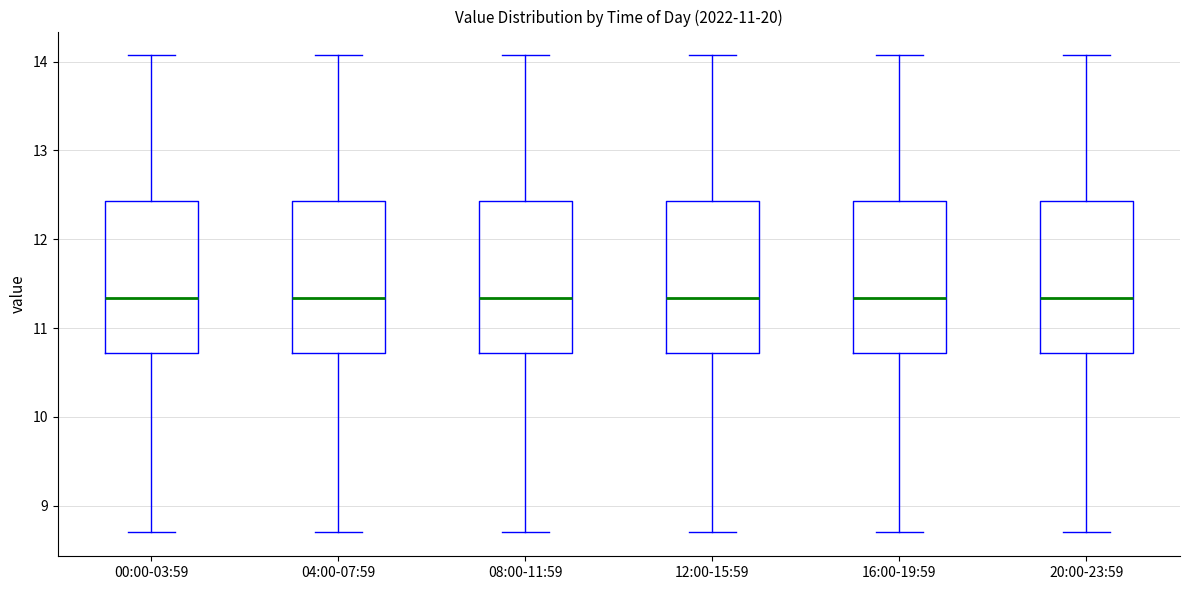

Where does the upper whisker of the box for 08:00-11:59 end on the y-axis? The values are not printed on the chart, so give them approximately, as read against the axis.

14.1